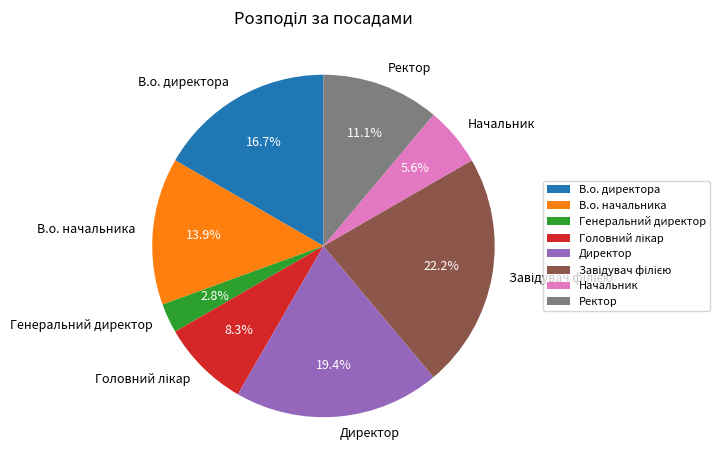

To the nearest percent, what is the average slice percentage?

12%